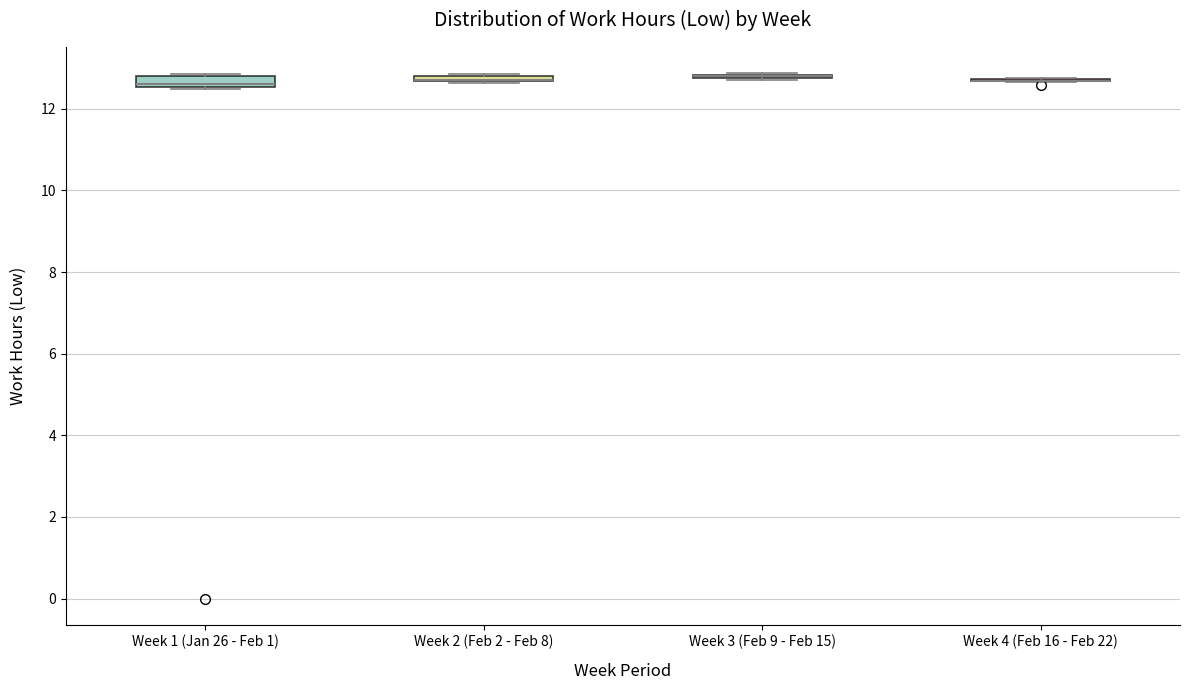

Where is the upper edge of the box for Week 1 (Jan 26 - Feb 1) on the y-axis? The values are not printed on the chart, so give them approximately, as read against the axis.

12.8